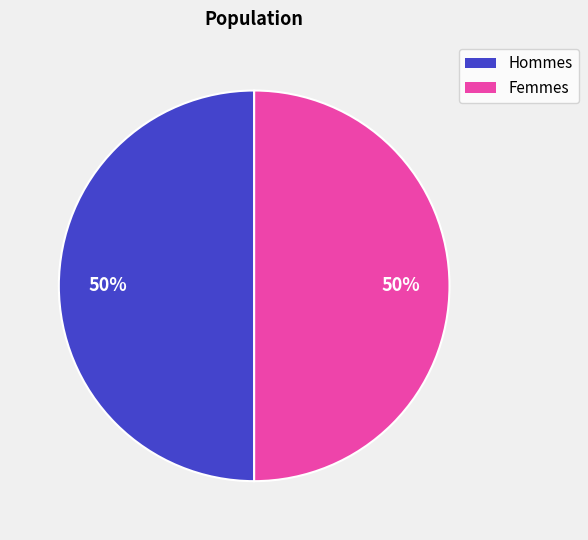

To the nearest percent, what is the difference between the largest and smallest slice percentages?

0%